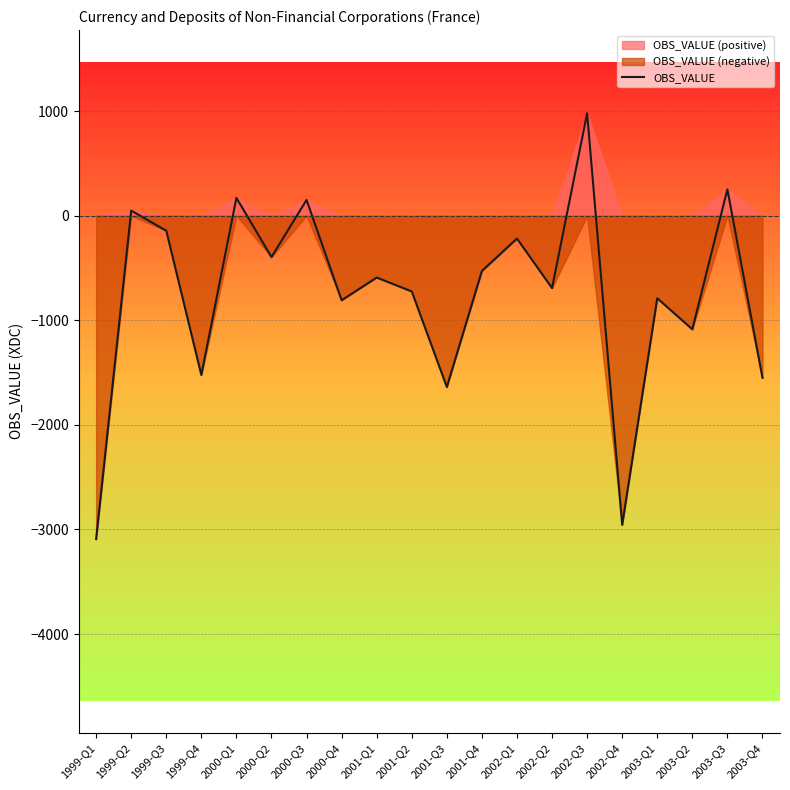

Reading left to right, transcribe all the data shown in this chart.

1999-Q1=-3092	1999-Q2=49	1999-Q3=-143	1999-Q4=-1523	2000-Q1=171	2000-Q2=-395	2000-Q3=151	2000-Q4=-808	2001-Q1=-591	2001-Q2=-724	2001-Q3=-1638	2001-Q4=-528	2002-Q1=-218	2002-Q2=-692	2002-Q3=980	2002-Q4=-2956	2003-Q1=-789	2003-Q2=-1086	2003-Q3=253	2003-Q4=-1550